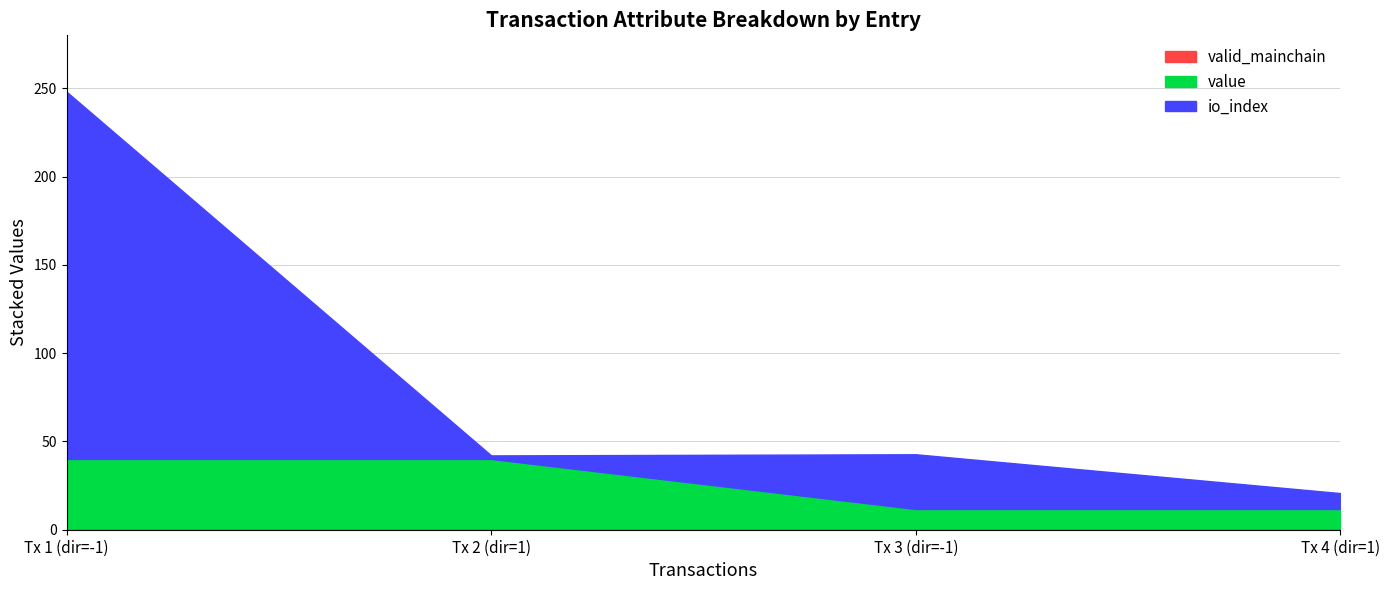

At which category is the sum across all series the highest?

Tx 1 (dir=-1)